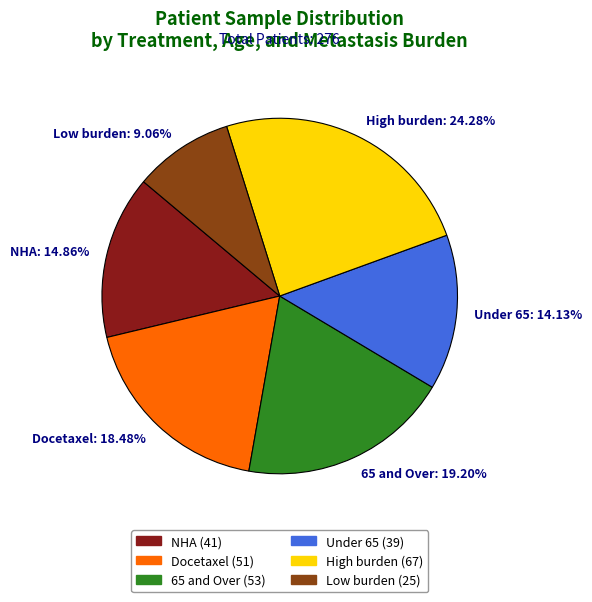

Rank the categories by value from lowest to highest.

Low burden: 9.06%, Under 65: 14.13%, NHA: 14.86%, Docetaxel: 18.48%, 65 and Over: 19.20%, High burden: 24.28%